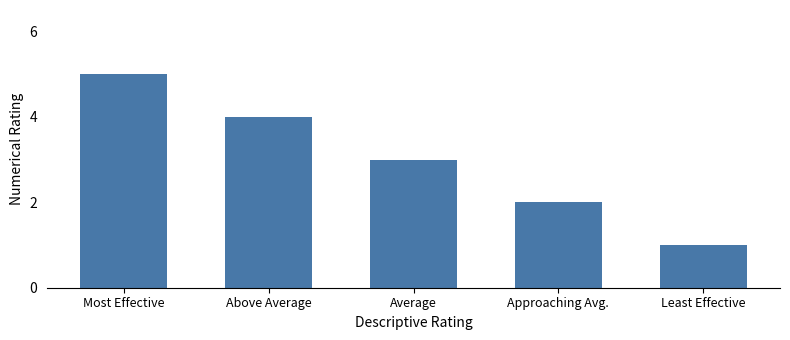

Reading right to left, extract all data points from this chart.

Least Effective=1	Approaching Avg.=2	Average=3	Above Average=4	Most Effective=5